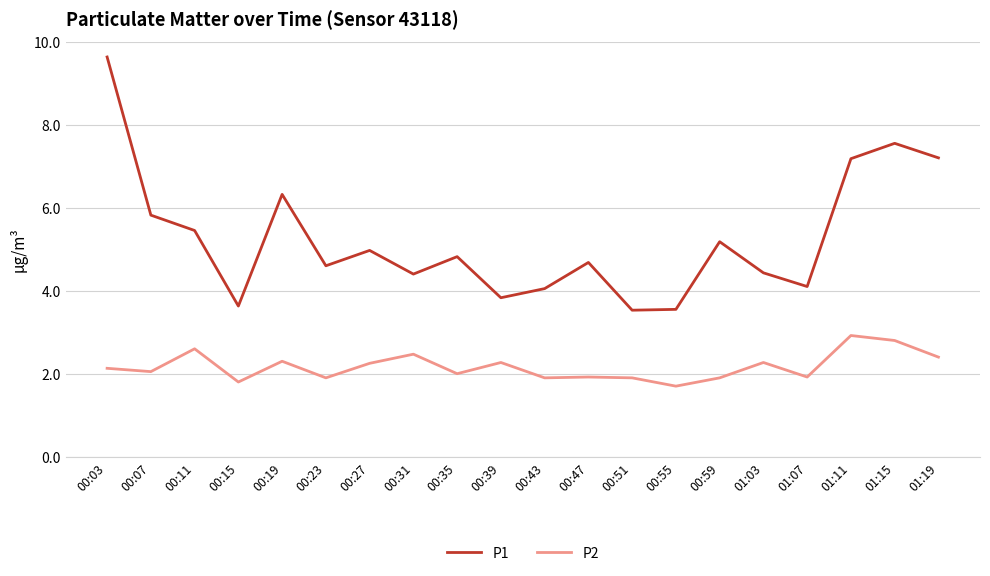

Rank the series at 00:27 from lowest to highest value.

P2, P1